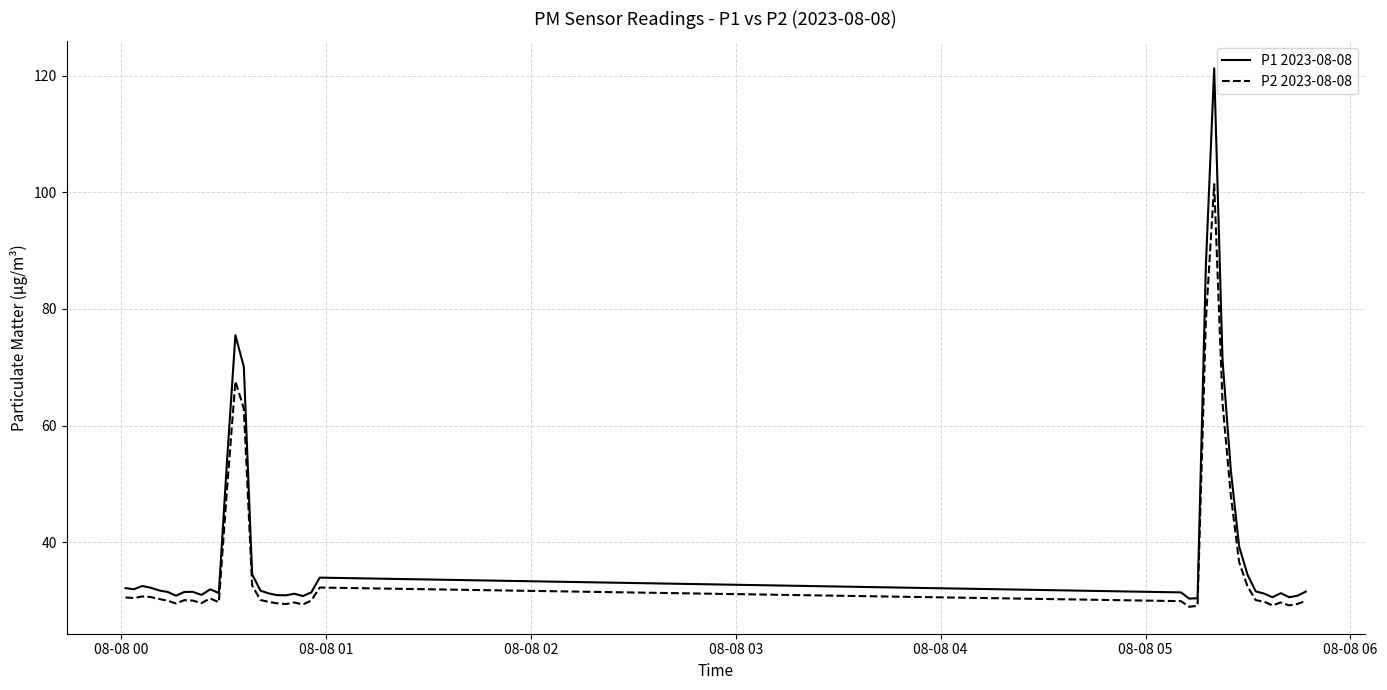

True or false: P2 2023-08-08 and P1 2023-08-08 cross at least once.

False